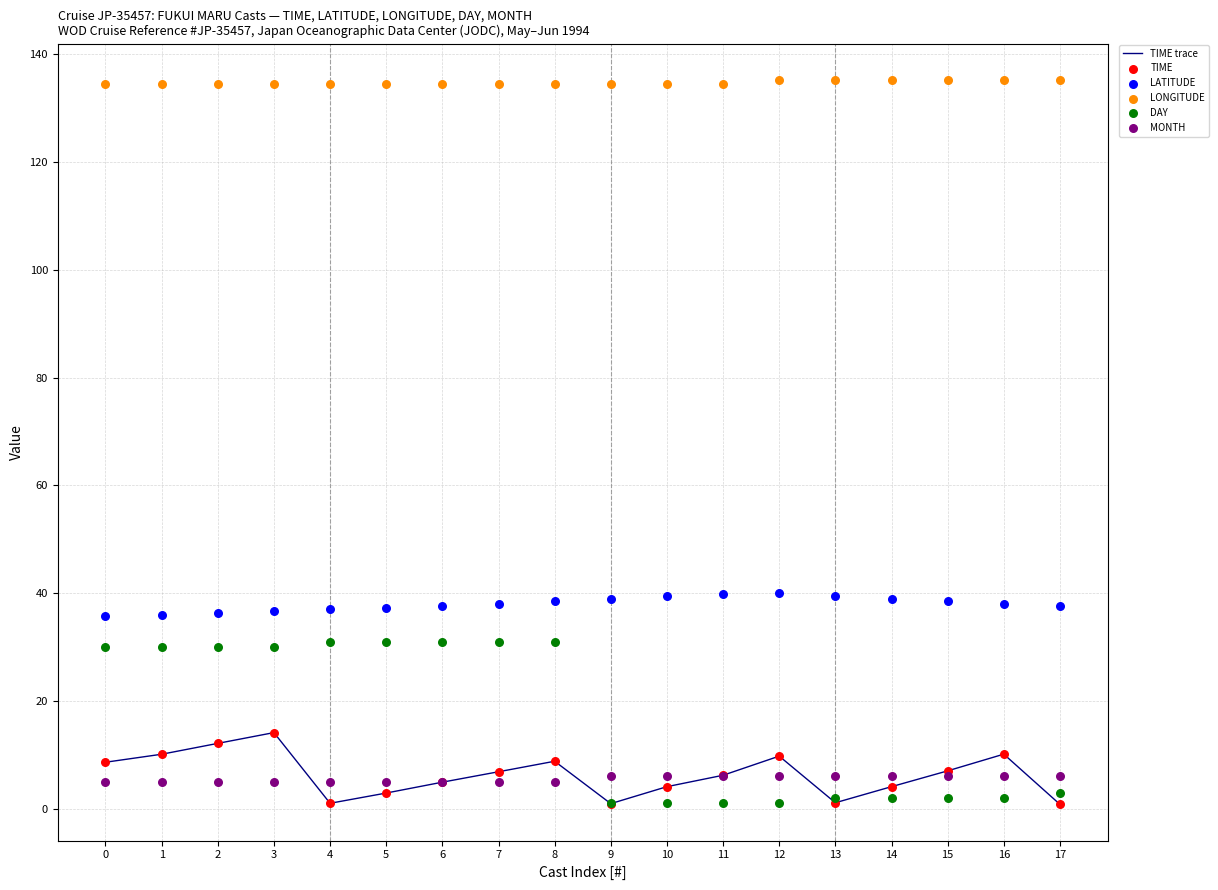

Which series reaches the maximum Y coordinate?

LONGITUDE